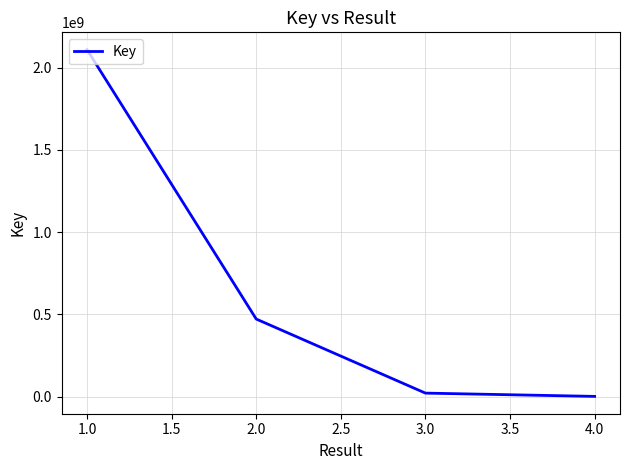

True or false: the data has more than 1 interior local peaks.

False